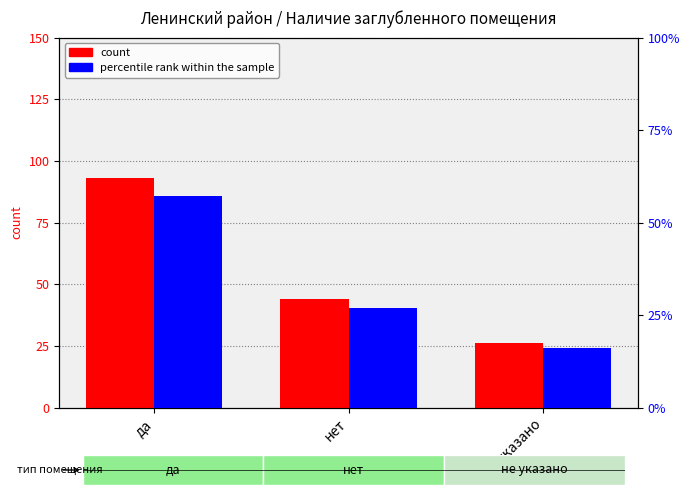

Rank the series by their maximum value, from lowest to highest.

percentile rank within the sample, count